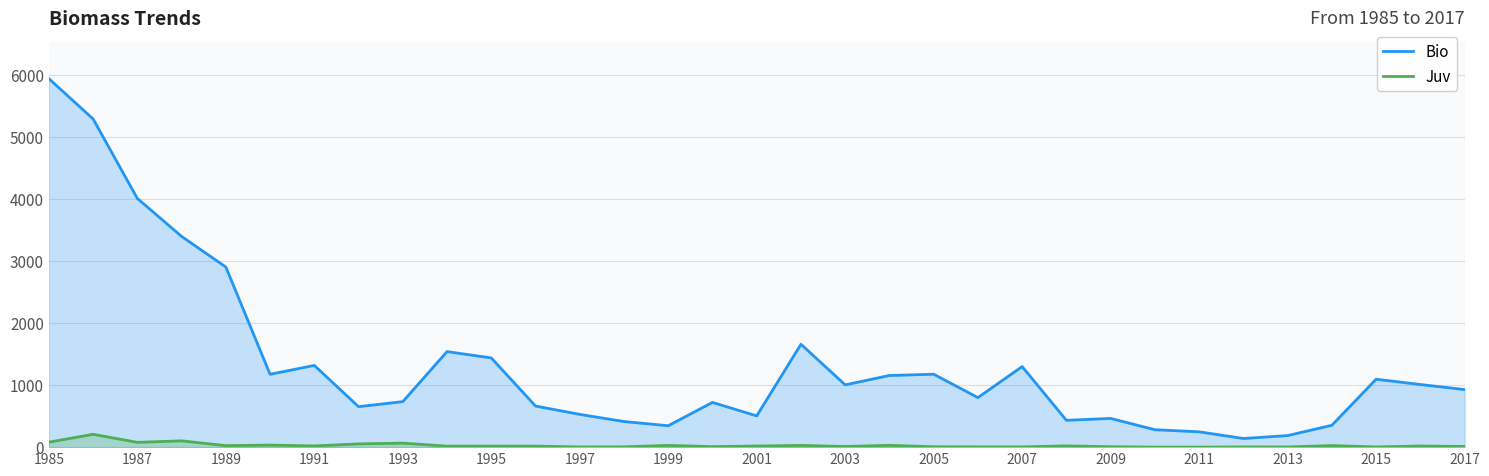

List the series in order of their peak value, highest first.

Bio, Juv